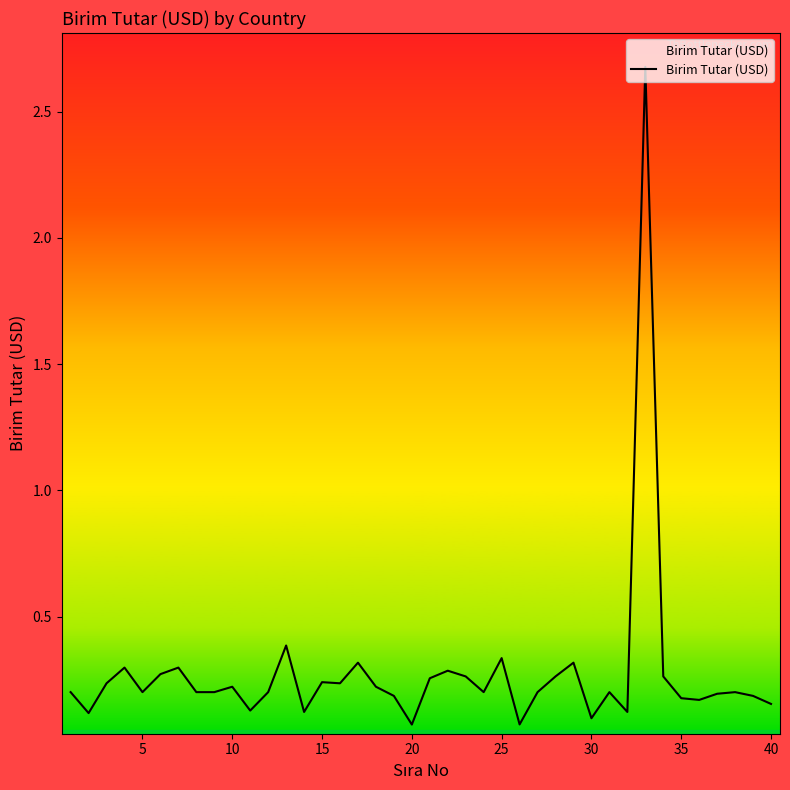

What is the difference between the maximum and minimum values?

2.6